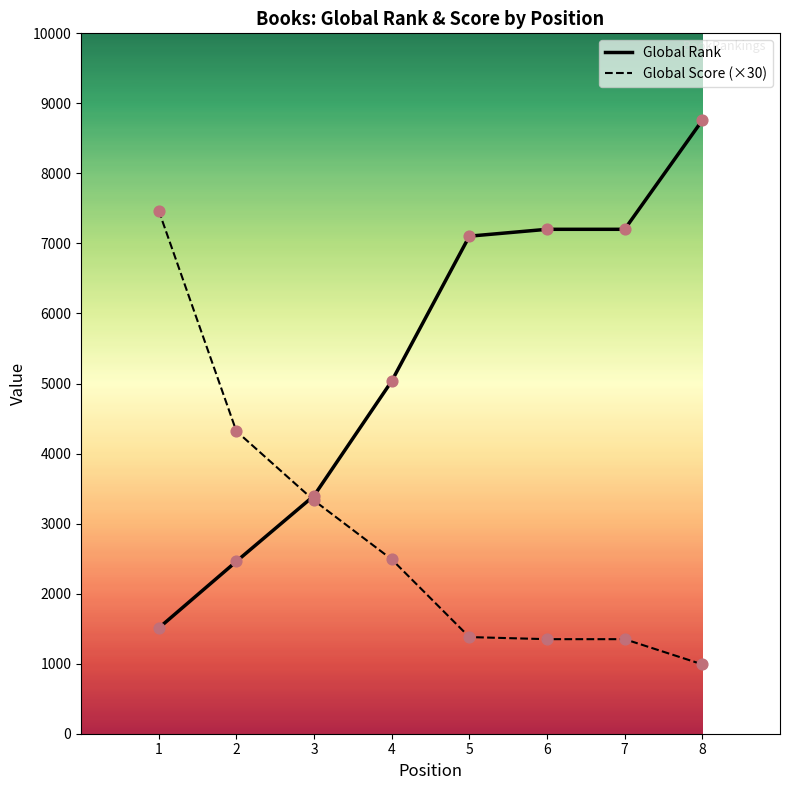

What are all the series names shown in the legend?

Global Rank, Global Score (×30)